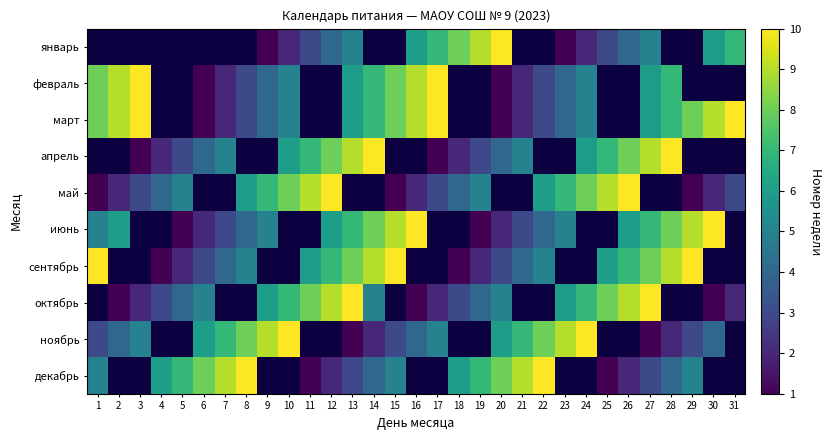

What is the approximate value of ноябрь at 27?

1.0